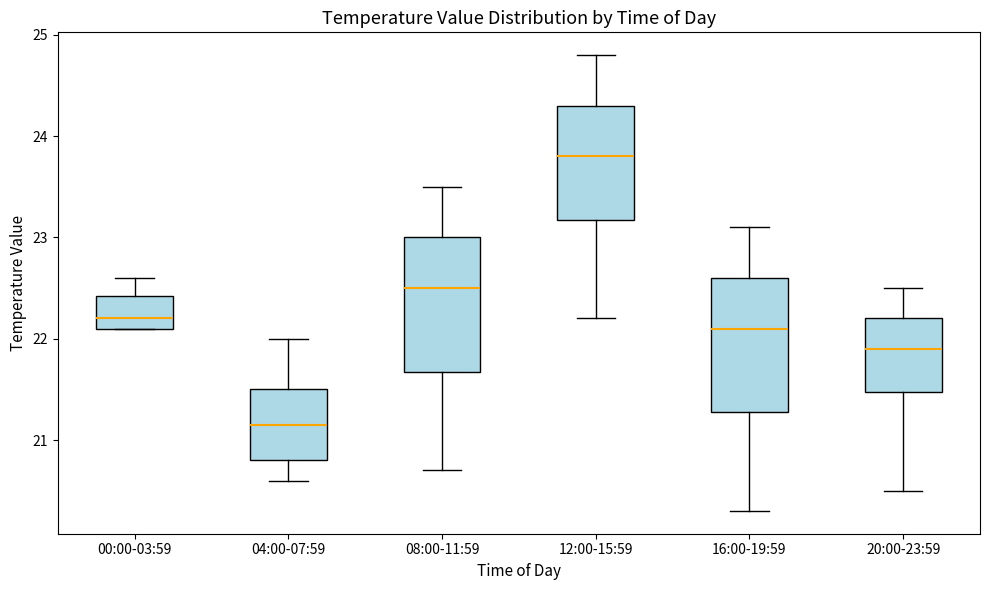

Reading left to right, read every box against the y-axis: the position of its median line, the range the box covers, and the ends of its whiskers. The values are not printed on the chart, so give them approximately, as read against the axis.

00:00-03:59: median 22.2, box 22.1 to 22.4, whiskers 22.1 to 22.6
04:00-07:59: median 21.2, box 20.8 to 21.5, whiskers 20.6 to 22.0
08:00-11:59: median 22.5, box 21.7 to 23.0, whiskers 20.7 to 23.5
12:00-15:59: median 23.8, box 23.2 to 24.3, whiskers 22.2 to 24.8
16:00-19:59: median 22.1, box 21.3 to 22.6, whiskers 20.3 to 23.1
20:00-23:59: median 21.9, box 21.5 to 22.2, whiskers 20.5 to 22.5